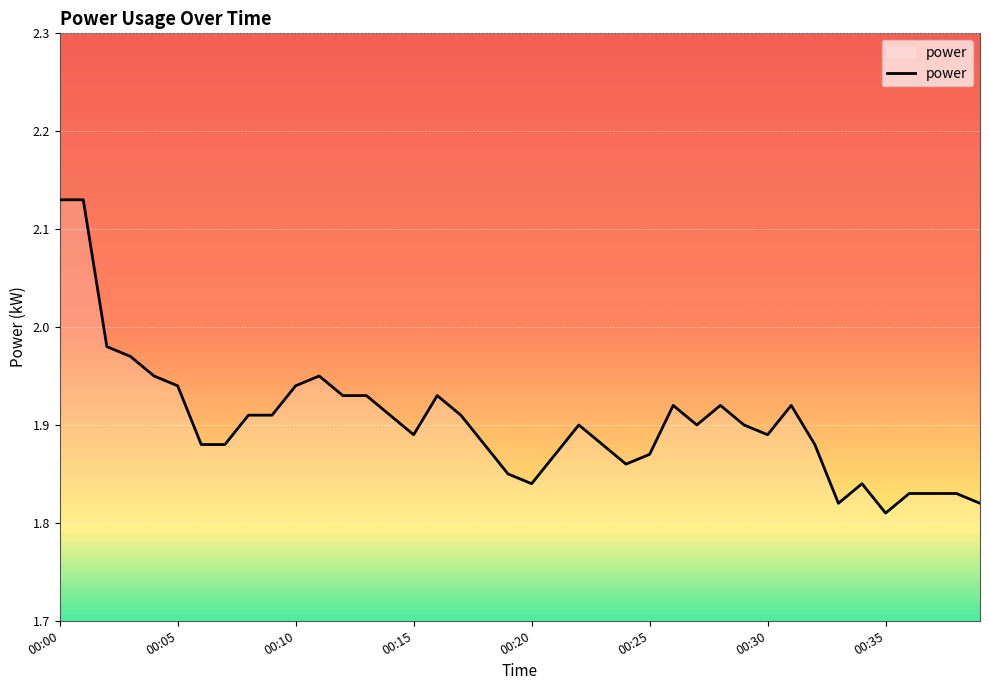

What is the difference between the maximum and minimum values?

0.3